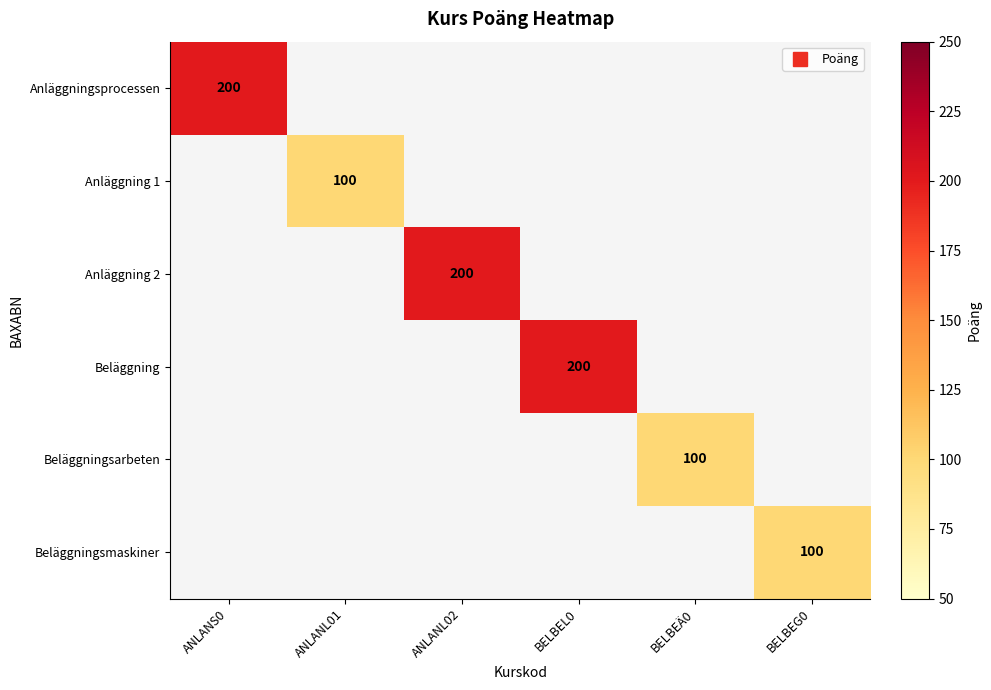

At which category does the chart reach its peak across all series?

ANLANS0